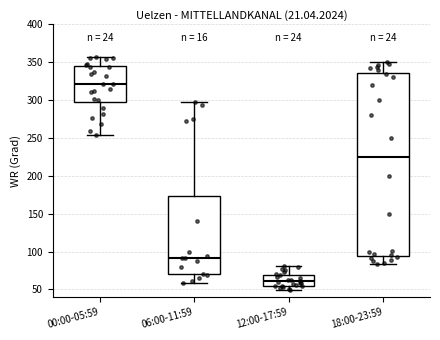

Reading left to right, read every box against the y-axis: the position of its median line, the range the box covers, and the ends of its whiskers. The values are not printed on the chart, so give them approximately, as read against the axis.

00:00-05:59: median 320, box 300 to 345, whiskers 255 to 355
06:00-11:59: median 90, box 70 to 175, whiskers 60 to 300
12:00-17:59: median 60, box 55 to 70, whiskers 50 to 80
18:00-23:59: median 225, box 95 to 335, whiskers 85 to 350